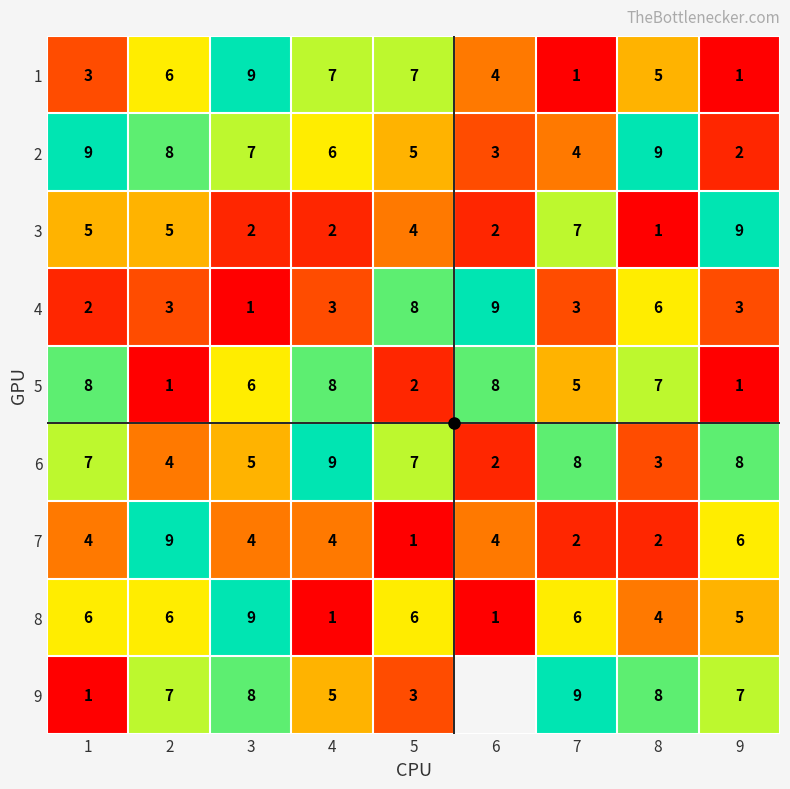

Count the 4 values in the range 3 to 6.

5